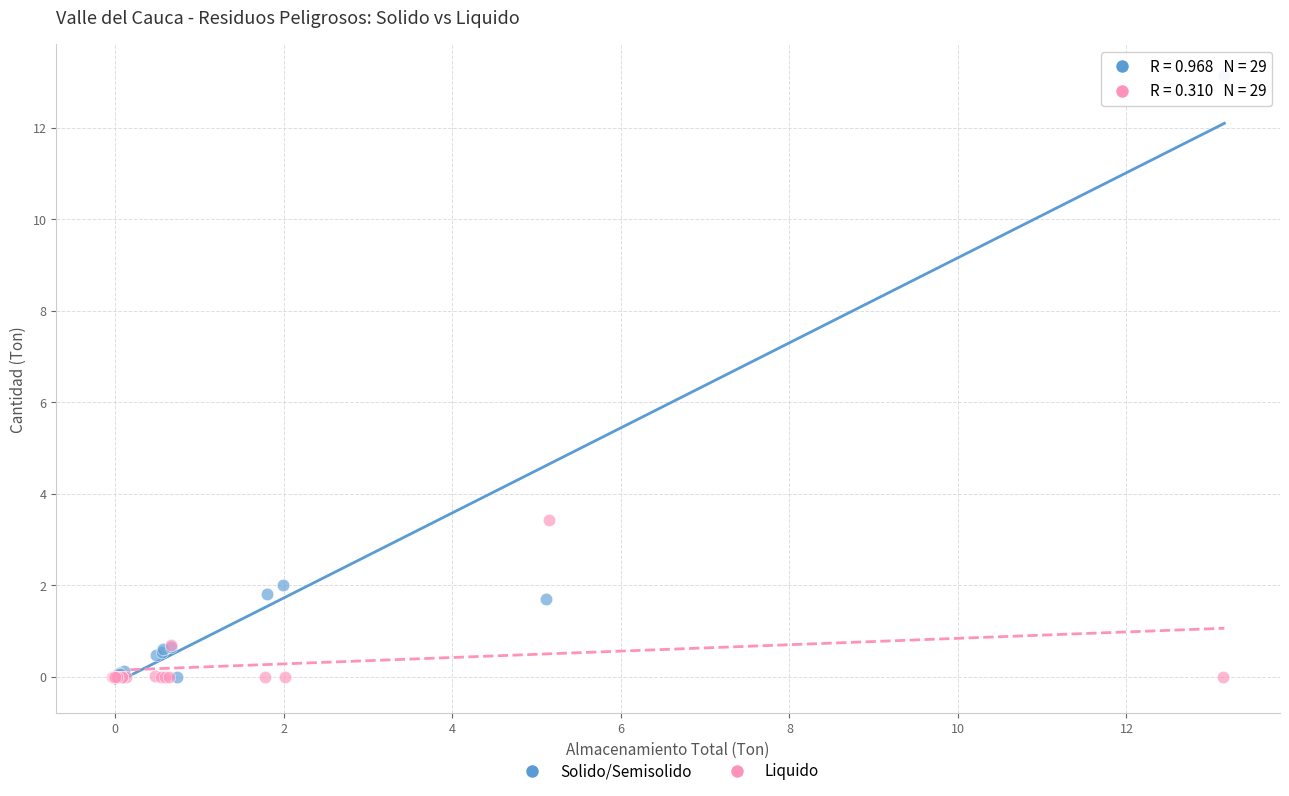

What are all the series names shown in the legend?

Solido/Semisolido, Liquido